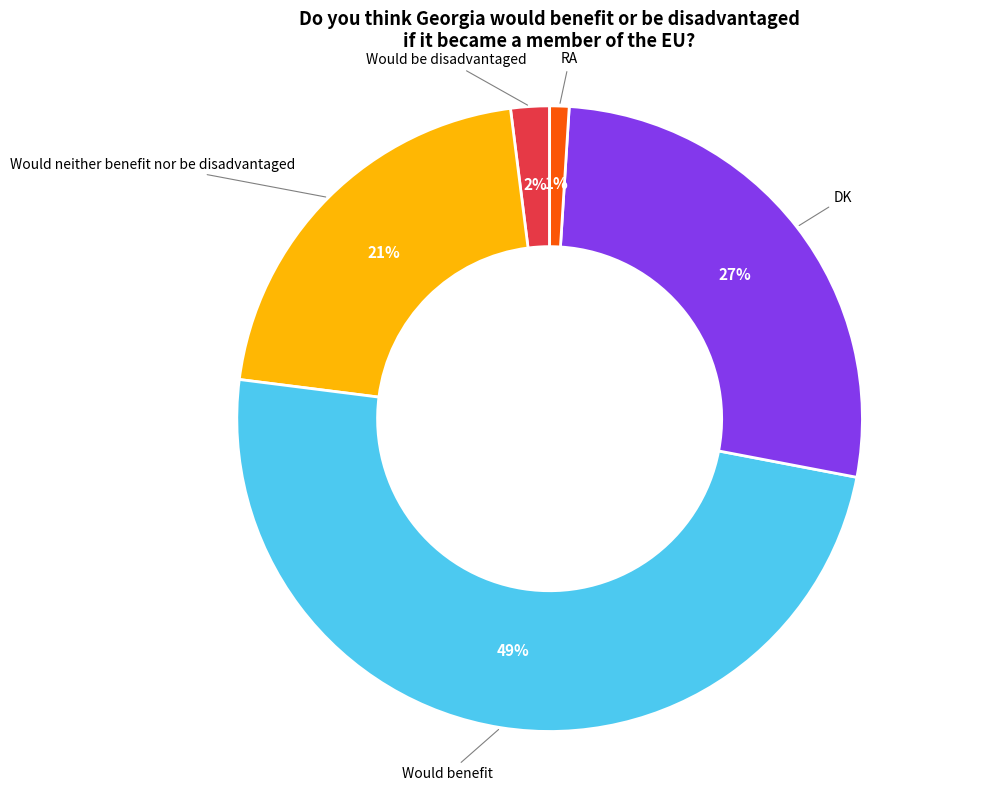

To the nearest percent, what portion does RA represent?

1%